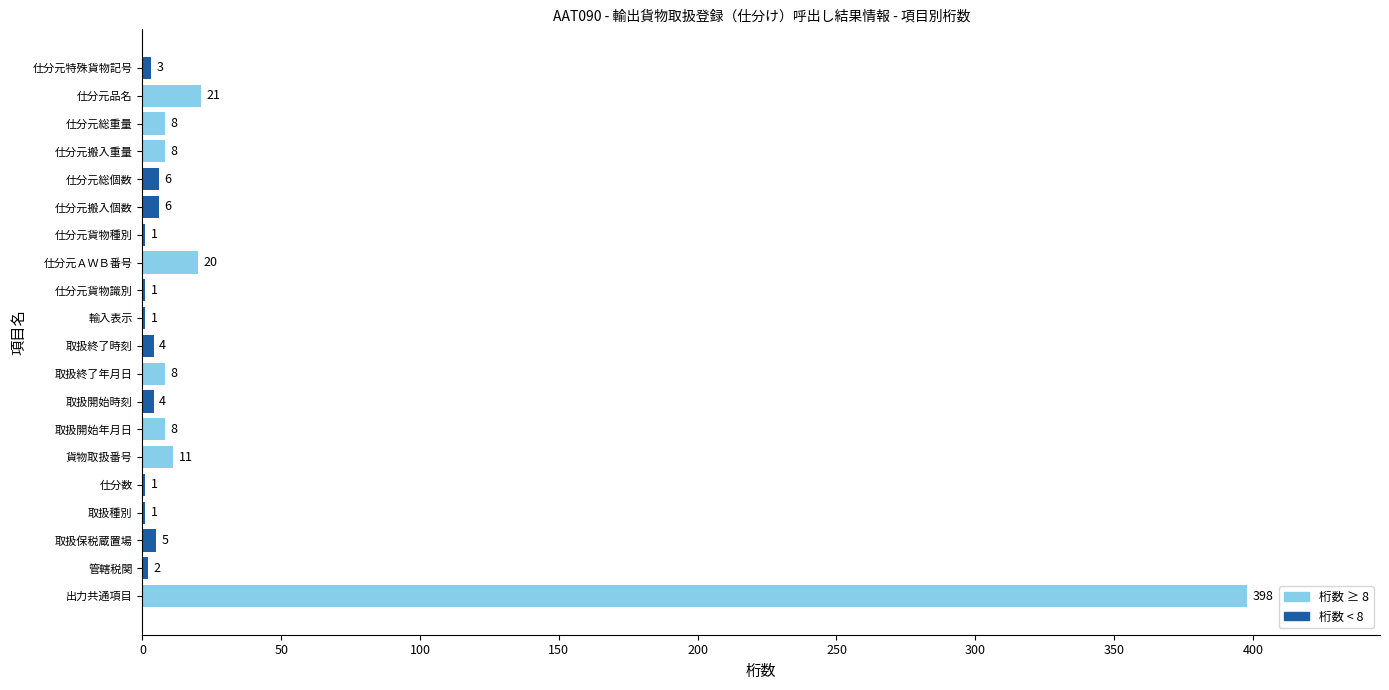

Reading bottom to top, what are all the values shown in this chart?

出力共通項目=398	管轄税関=2	取扱保税蔵置場=5	取扱種別=1	仕分数=1	貨物取扱番号=11	取扱開始年月日=8	取扱開始時刻=4	取扱終了年月日=8	取扱終了時刻=4	輸入表示=1	仕分元貨物識別=1	仕分元ＡＷＢ番号=20	仕分元貨物種別=1	仕分元搬入個数=6	仕分元総個数=6	仕分元搬入重量=8	仕分元総重量=8	仕分元品名=21	仕分元特殊貨物記号=3